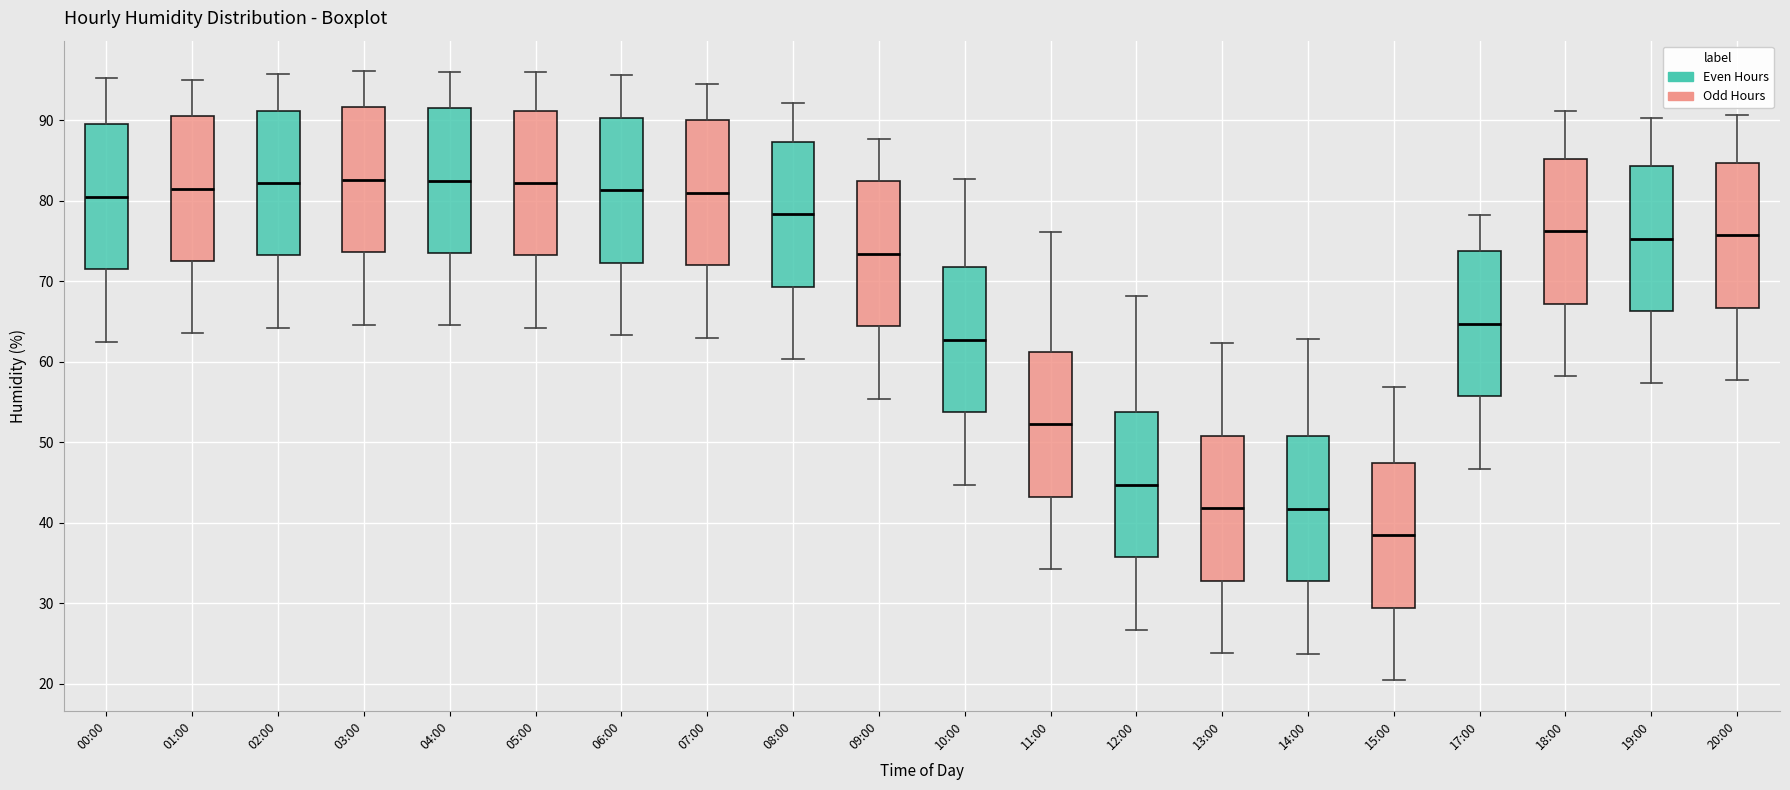

Reading left to right, read every box against the y-axis: the position of its median line, the range the box covers, and the ends of its whiskers. The values are not printed on the chart, so give them approximately, as read against the axis.

00:00: median 81, box 72 to 90, whiskers 63 to 95
01:00: median 82, box 73 to 91, whiskers 64 to 95
02:00: median 82, box 73 to 91, whiskers 64 to 96
03:00: median 83, box 74 to 92, whiskers 65 to 96
04:00: median 83, box 74 to 92, whiskers 65 to 96
05:00: median 82, box 73 to 91, whiskers 64 to 96
06:00: median 81, box 72 to 90, whiskers 63 to 96
07:00: median 81, box 72 to 90, whiskers 63 to 95
08:00: median 78, box 69 to 87, whiskers 60 to 92
09:00: median 73, box 64 to 82, whiskers 55 to 88
10:00: median 63, box 54 to 72, whiskers 45 to 83
11:00: median 52, box 43 to 61, whiskers 34 to 76
12:00: median 45, box 36 to 54, whiskers 27 to 68
13:00: median 42, box 33 to 51, whiskers 24 to 62
14:00: median 42, box 33 to 51, whiskers 24 to 63
15:00: median 38, box 29 to 47, whiskers 20 to 57
17:00: median 65, box 56 to 74, whiskers 47 to 78
18:00: median 76, box 67 to 85, whiskers 58 to 91
19:00: median 75, box 66 to 84, whiskers 57 to 90
20:00: median 76, box 67 to 85, whiskers 58 to 91